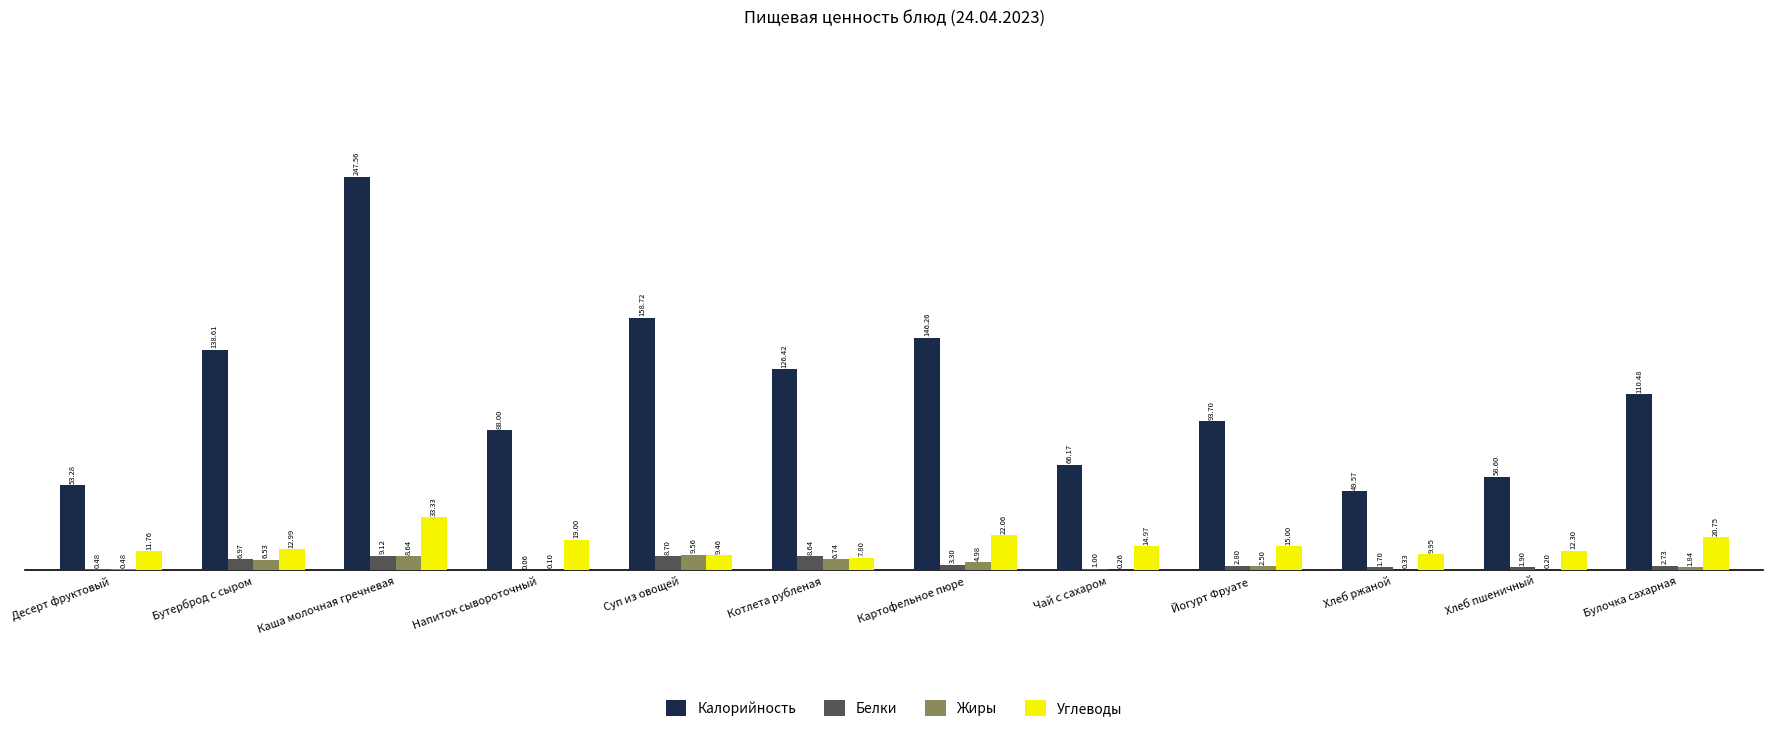

What is the sum of all Жиры values?

42.2